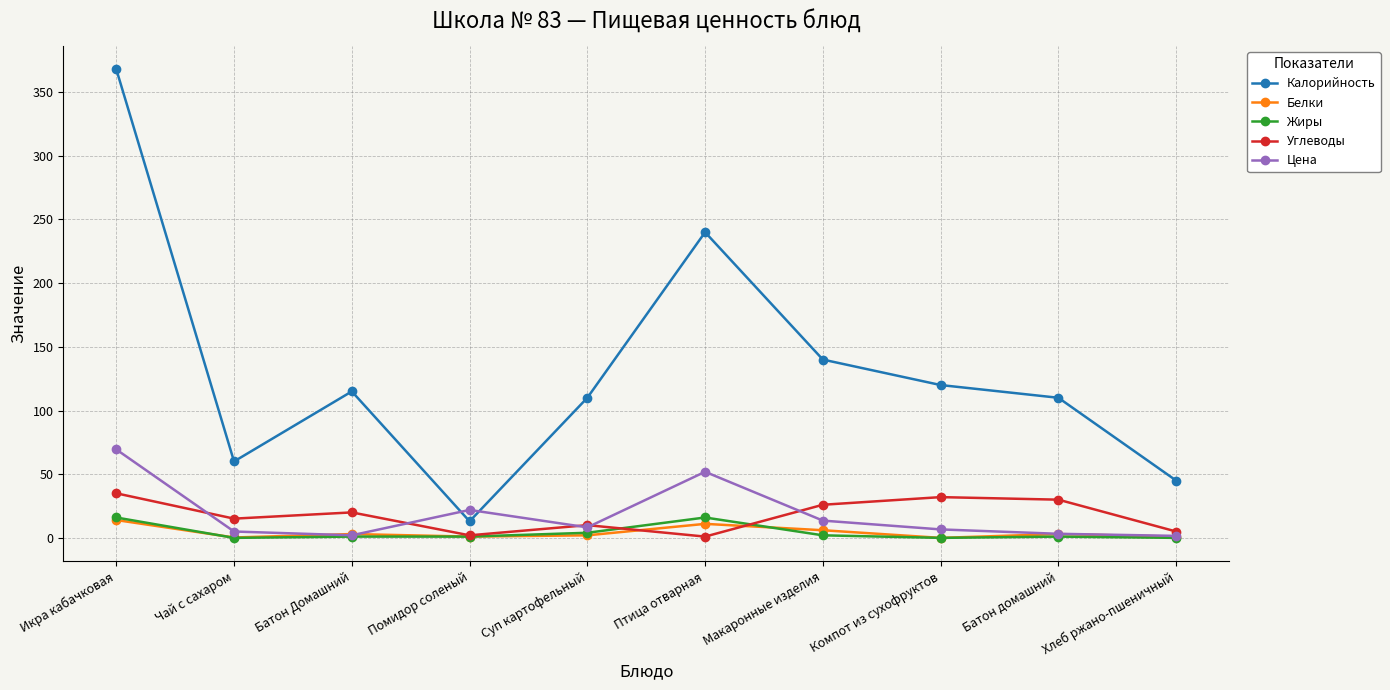

At how many categories does at least one series exceed 89?

7